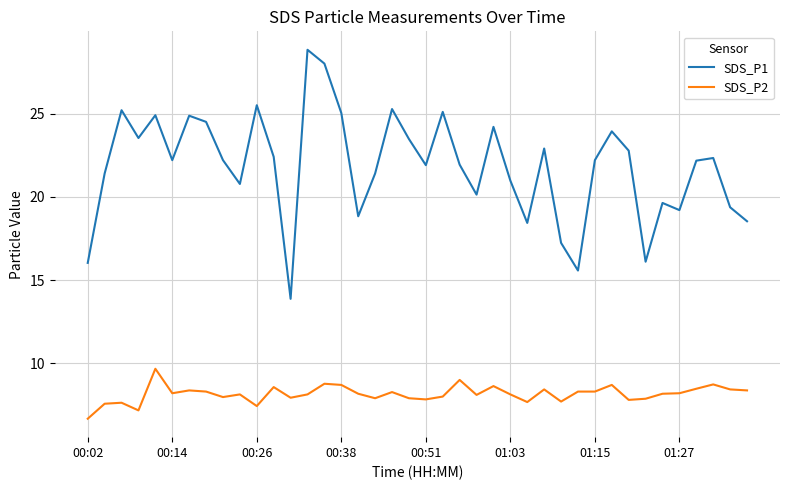

Rank the series by their average value, from lowest to highest.

SDS_P2, SDS_P1